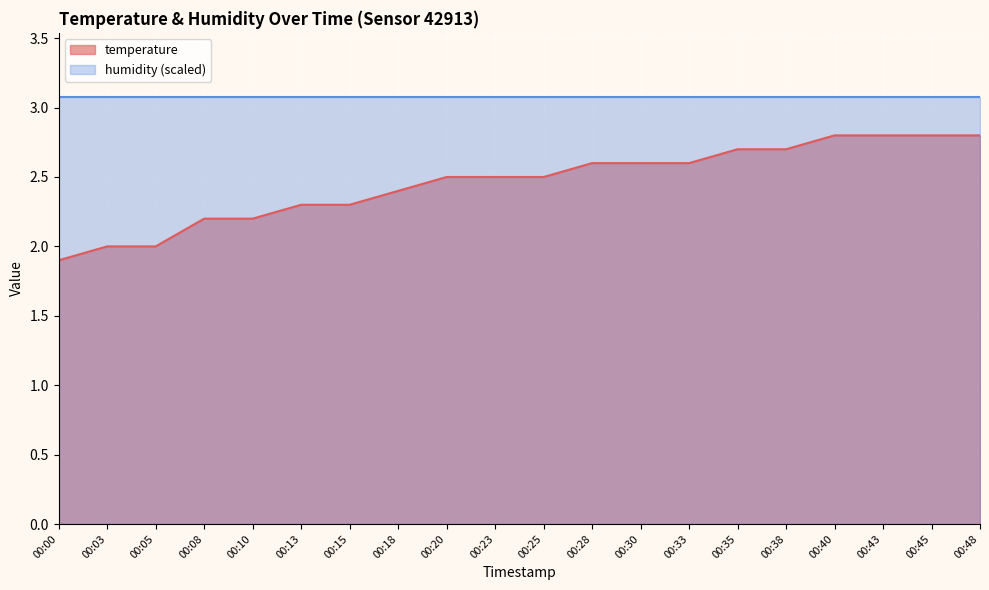

Is the value of temperature at 00:25 greater than the value of humidity (scaled) at 00:38?

No